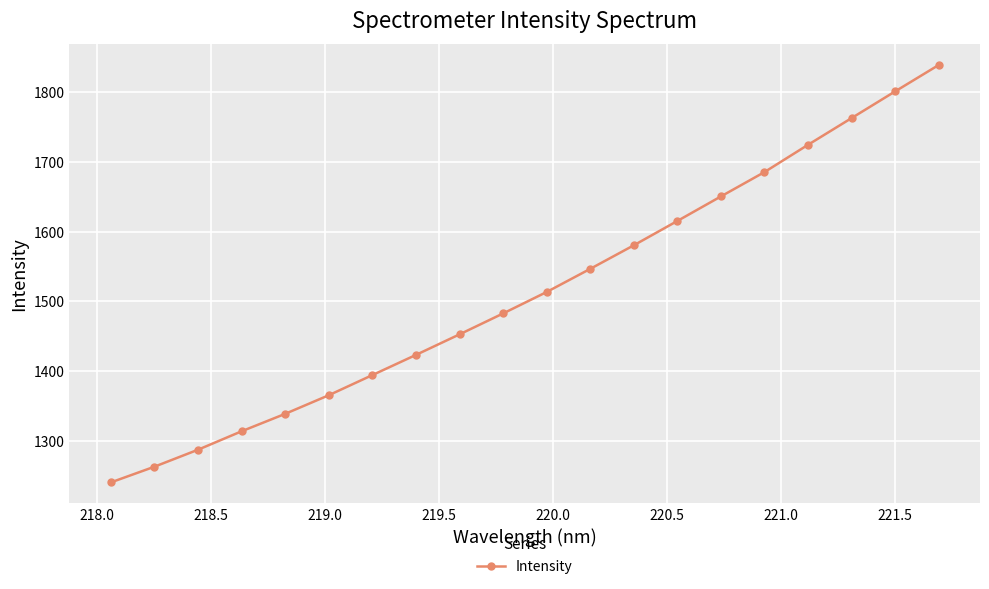

What is the average value?

1513.9